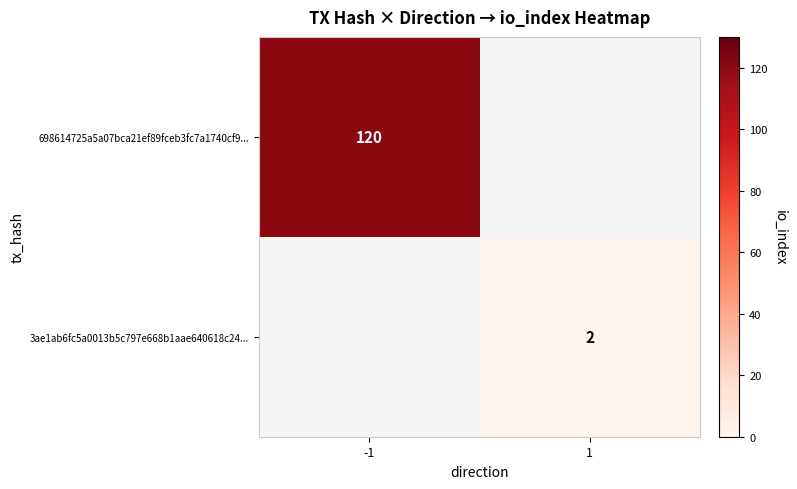

What is the minimum value shown in the chart?

2.0